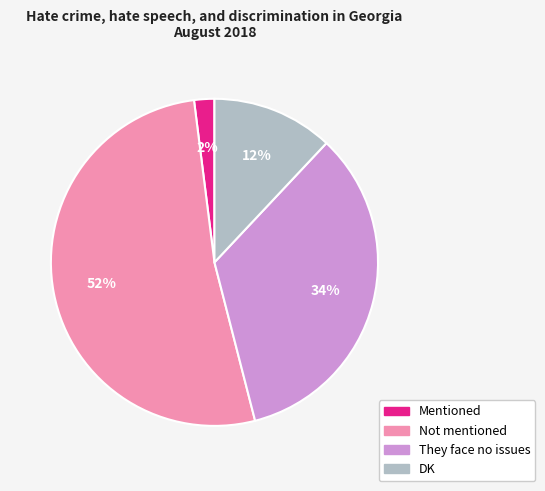

To the nearest percent, what portion does DK represent?

12%